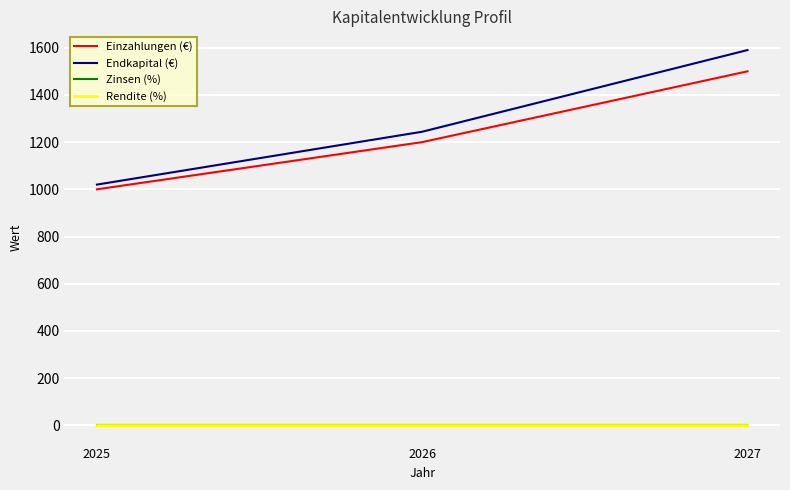

What value does the Endkapital (€) series have at 2025, to the nearest 10?

1020